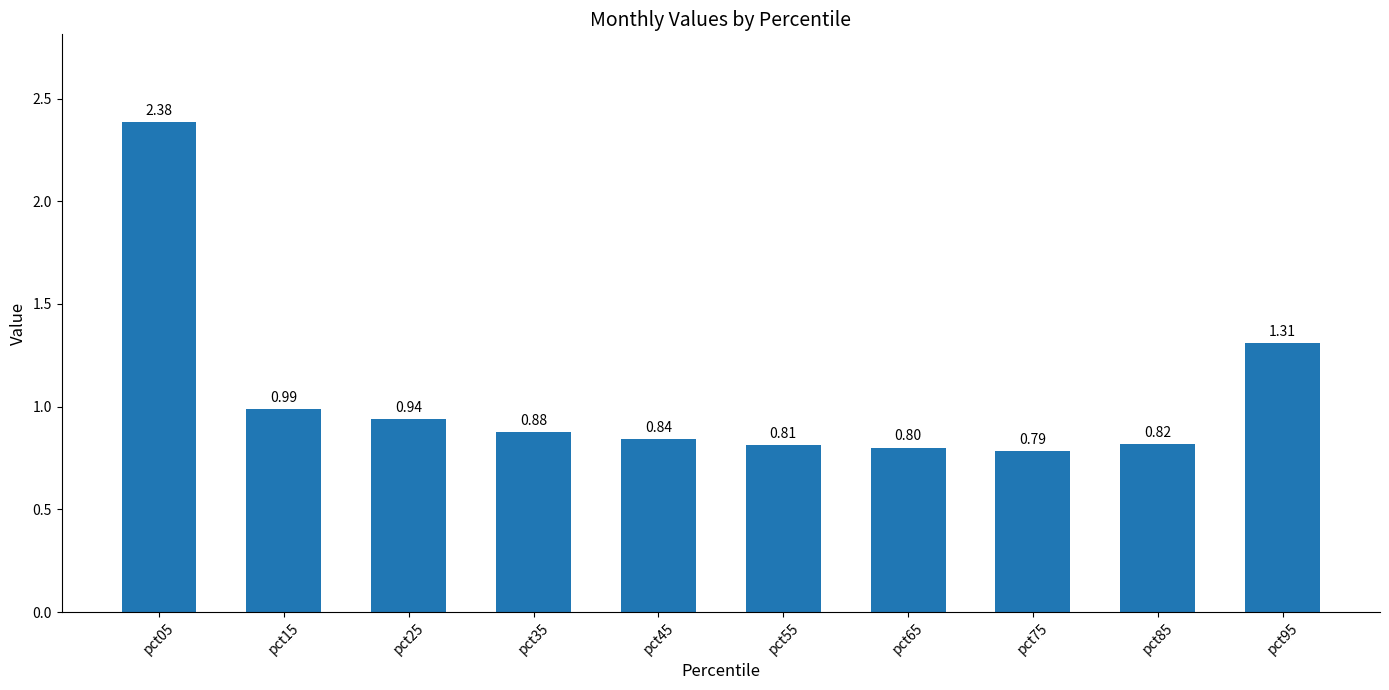

Rank the categories by value from lowest to highest.

pct75, pct65, pct55, pct85, pct45, pct35, pct25, pct15, pct95, pct05